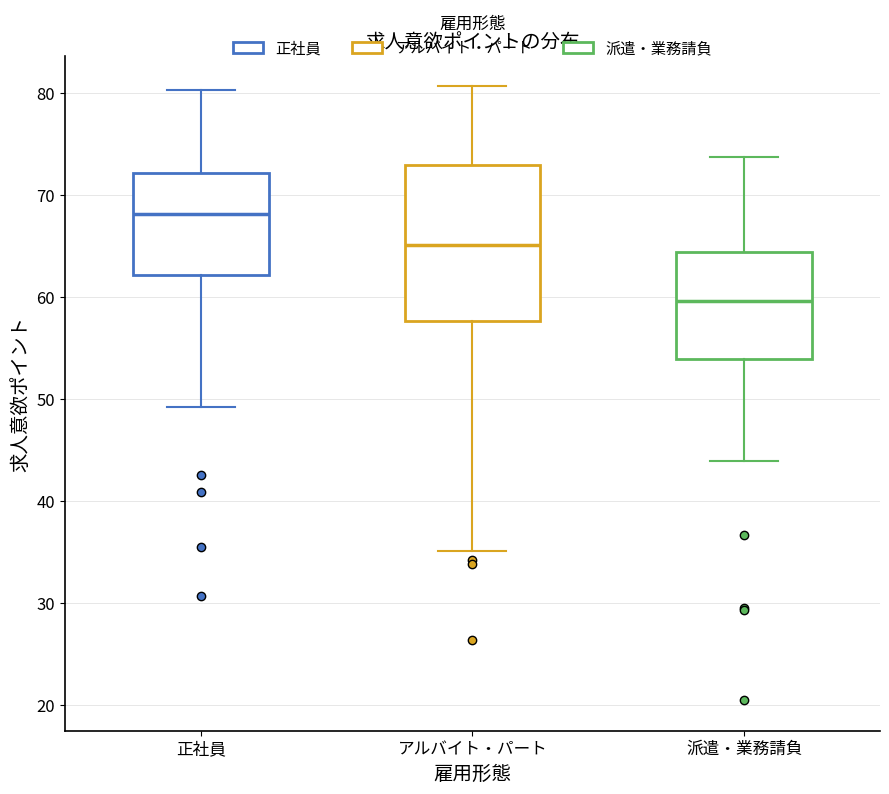

Reading left to right, transcribe this box plot: for each box, give where its median line is, the range the box spans, and where its two whiskers end, as read against the y-axis. The values are not printed on the chart, so give them approximately, as read against the axis.

正社員: median 68, box 62 to 72, whiskers 49 to 80
アルバイト・パート: median 65, box 58 to 73, whiskers 35 to 81
派遣・業務請負: median 60, box 54 to 64, whiskers 44 to 74